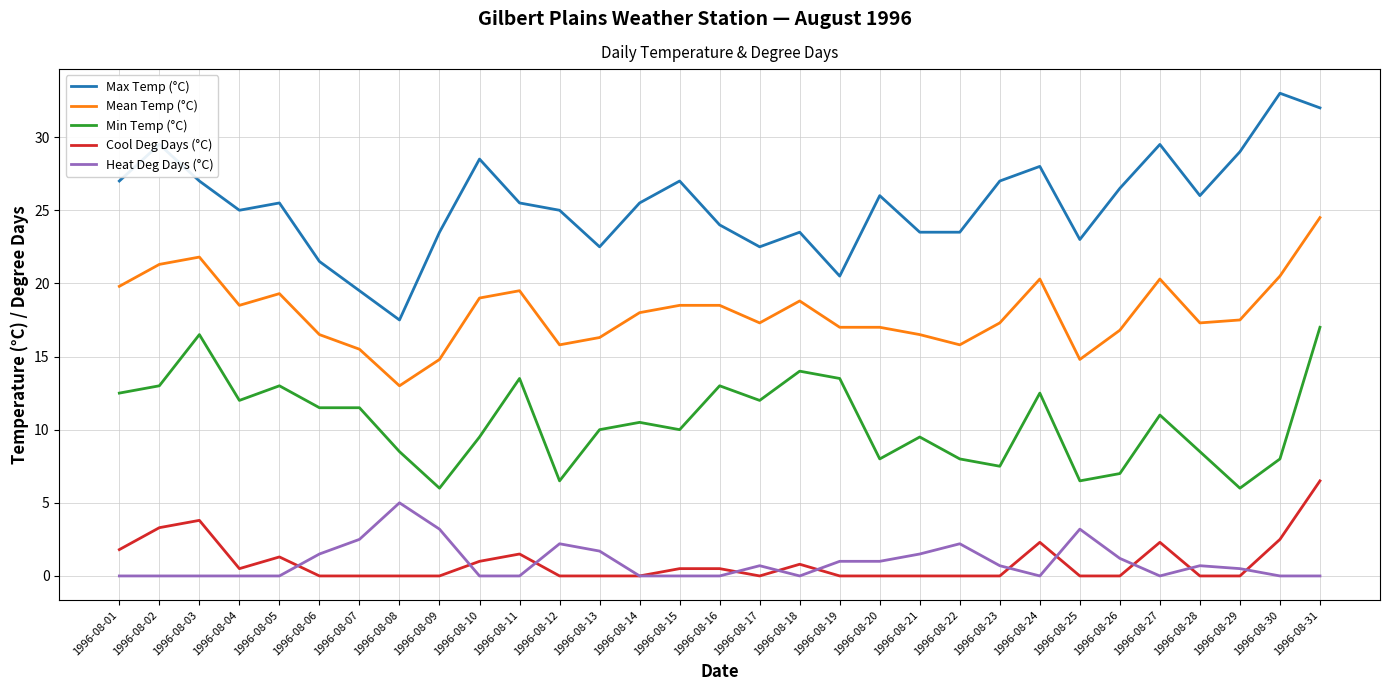

Does the chart display data point markers on the line(s)?

No